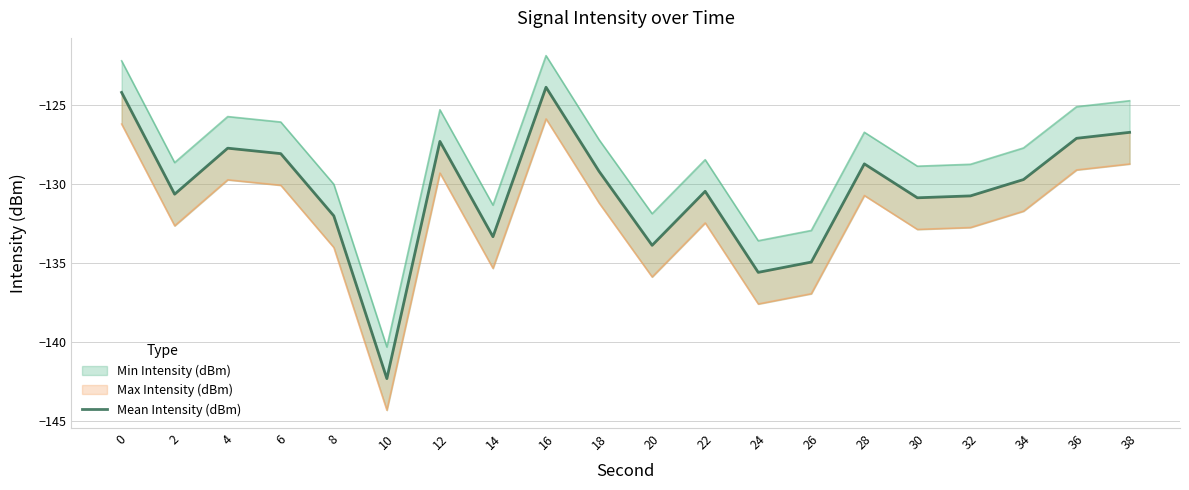

The chart shows a value of -189.6 at 22. True or false?

False